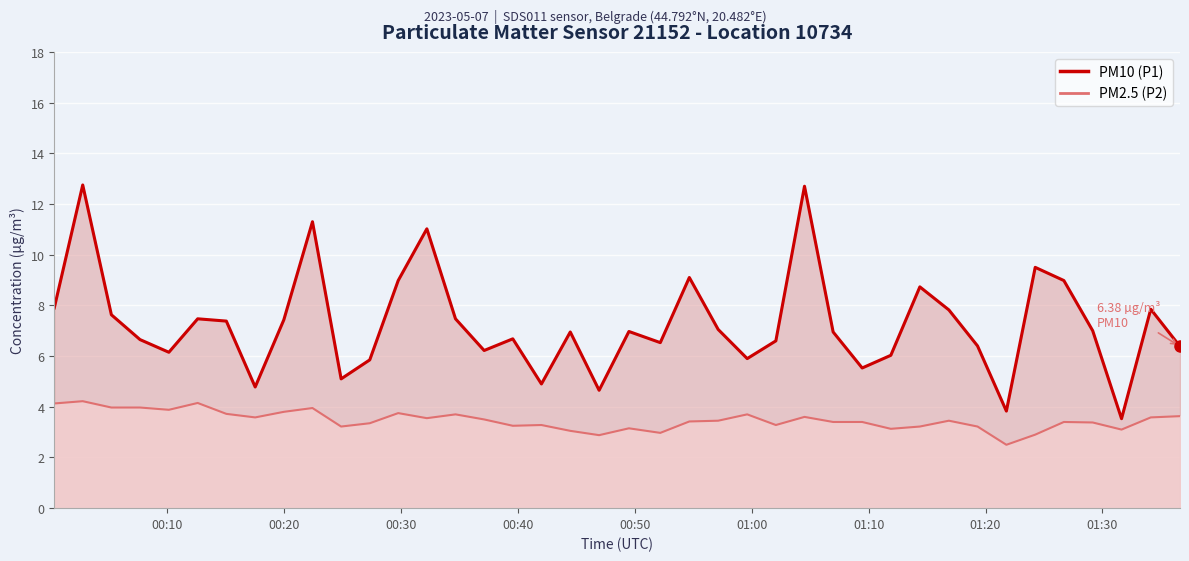

True or false: PM10 (P1) and PM2.5 (P2) cross at least once.

False